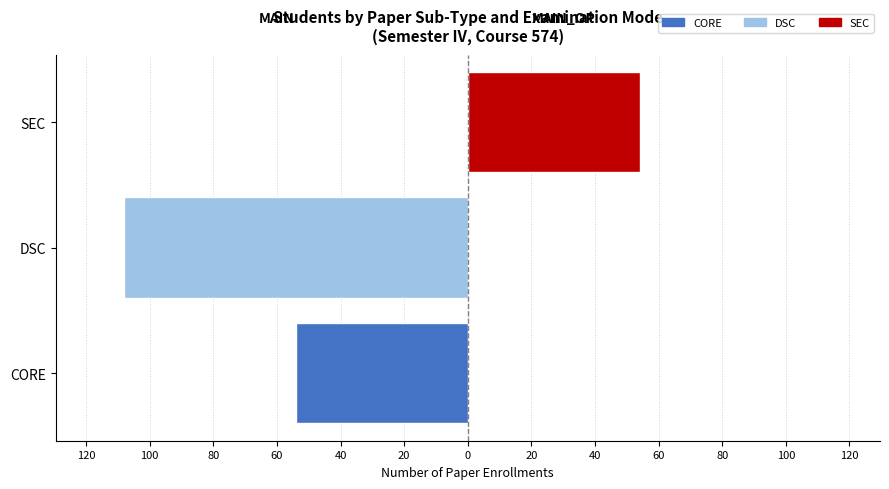

How many values in MAIN_OP are above zero?

1